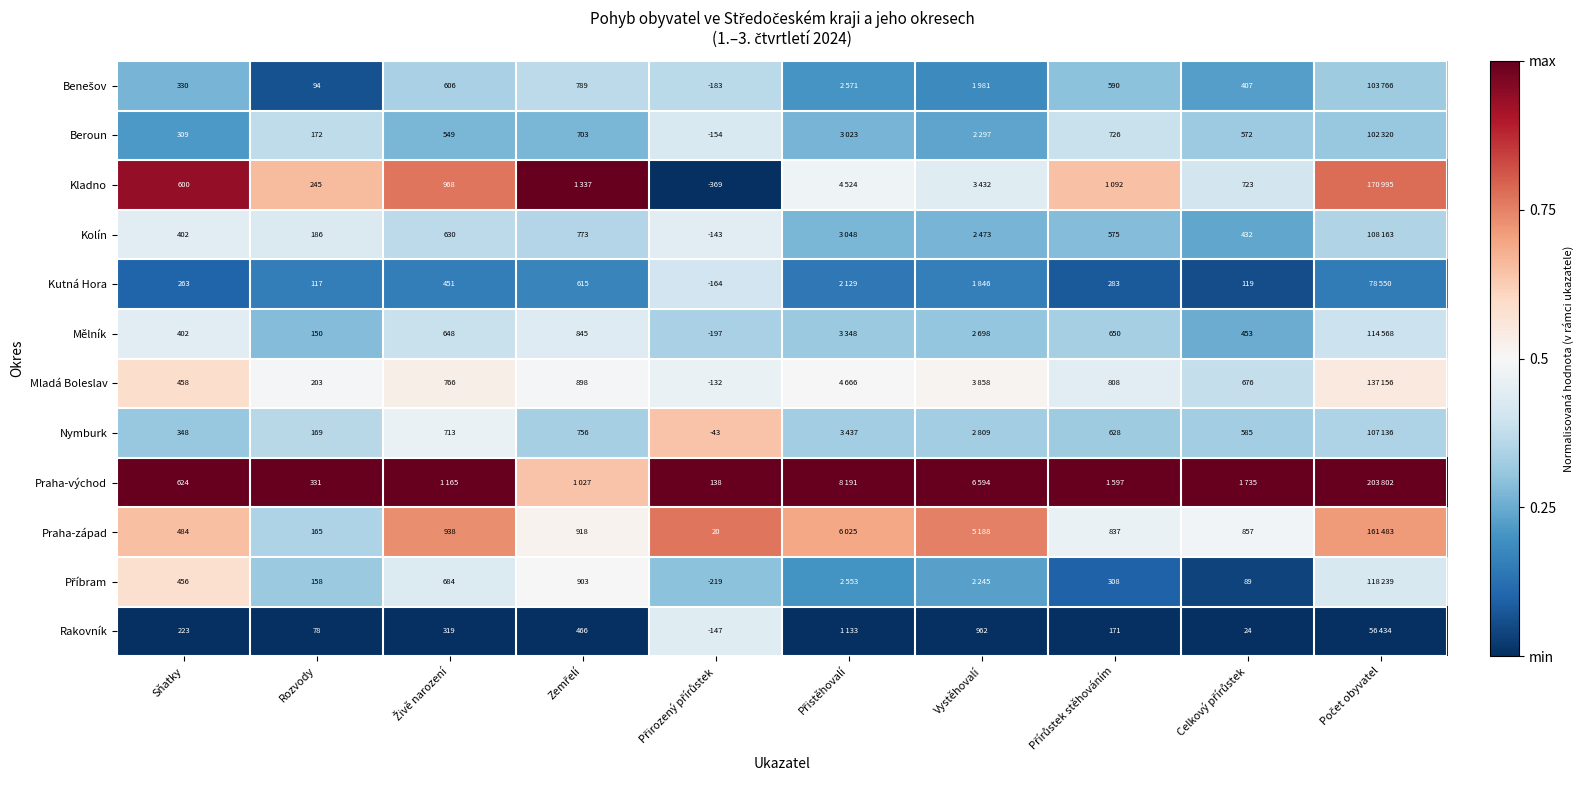

Count the number of categories in the chart.

10